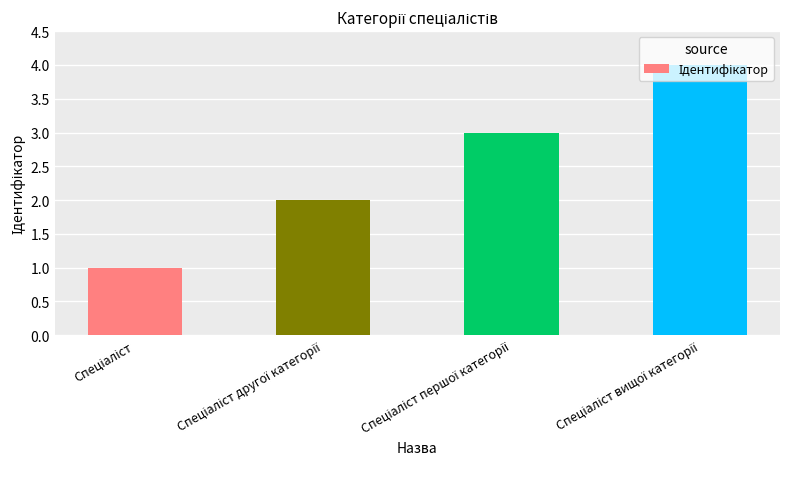

What is the sum of all values?

10